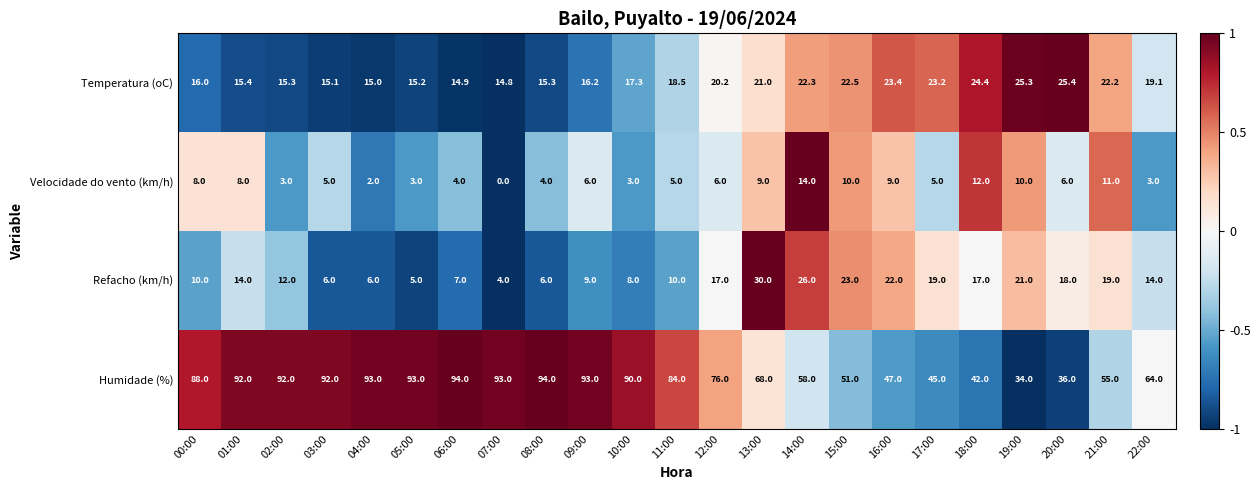

What is the sum of the Temperatura (oC) values at 15:00 and 09:00?

38.7